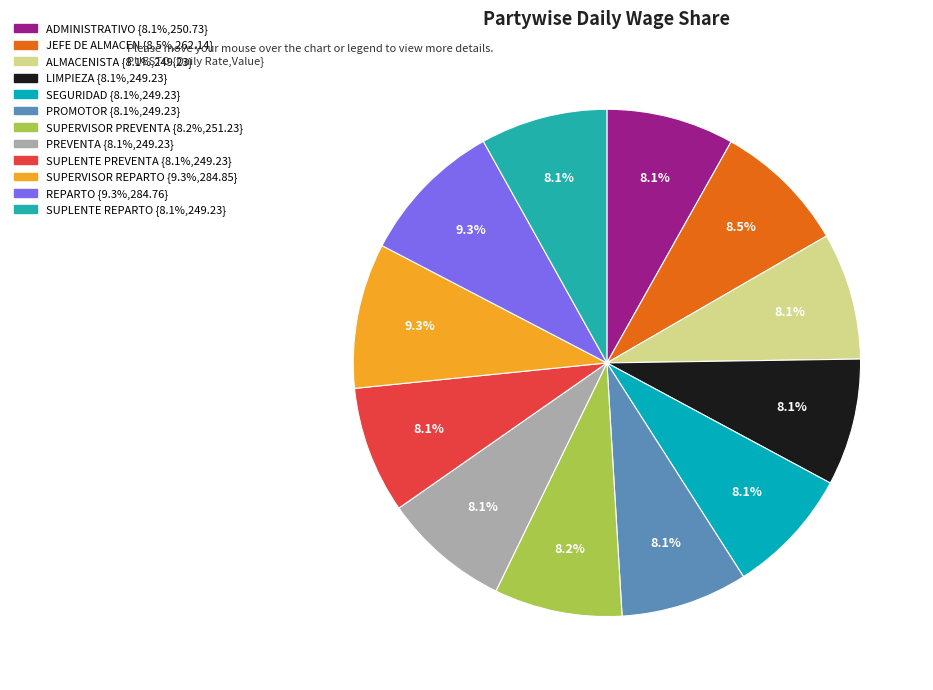

To the nearest percent, what portion does LIMPIEZA represent?

8%